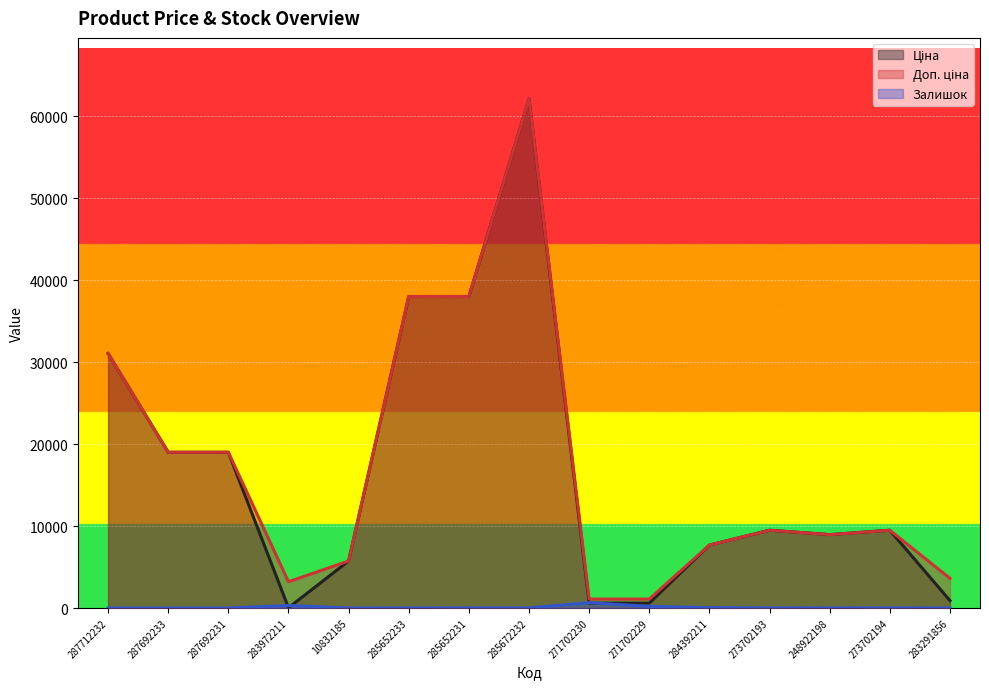

Reading right to left, list all the values displayed in this chart.

Ціна: 283291856=905.9	273702194=9488.2	248922198=8955.1	273702193=9488.2	284392211=7680.9	271702229=596.5	271702230=596.5	285672232=62116.9	285652231=38011.3	285652233=38011.3	10832185=5736.9	283972211=32.0	287692231=19005.7	287692233=19005.7	287712232=31058.4
Доп. ціна: 283291856=3623.4	273702194=9488.2	248922198=8955.1	273702193=9488.2	284392211=7680.9	271702229=1093.7	271702230=1093.7	285672232=62116.9	285652231=38011.3	285652233=38011.3	10832185=5736.9	283972211=3205.0	287692231=19005.7	287692233=19005.7	287712232=31058.4
Залишок: 283291856=6.0	273702194=18.0	248922198=10.0	273702193=17.0	284392211=42.0	271702229=202.0	271702230=649.0	285672232=15.0	285652231=21.0	285652233=10.0	10832185=0.0	283972211=299.0	287692231=0.0	287692233=0.0	287712232=0.0